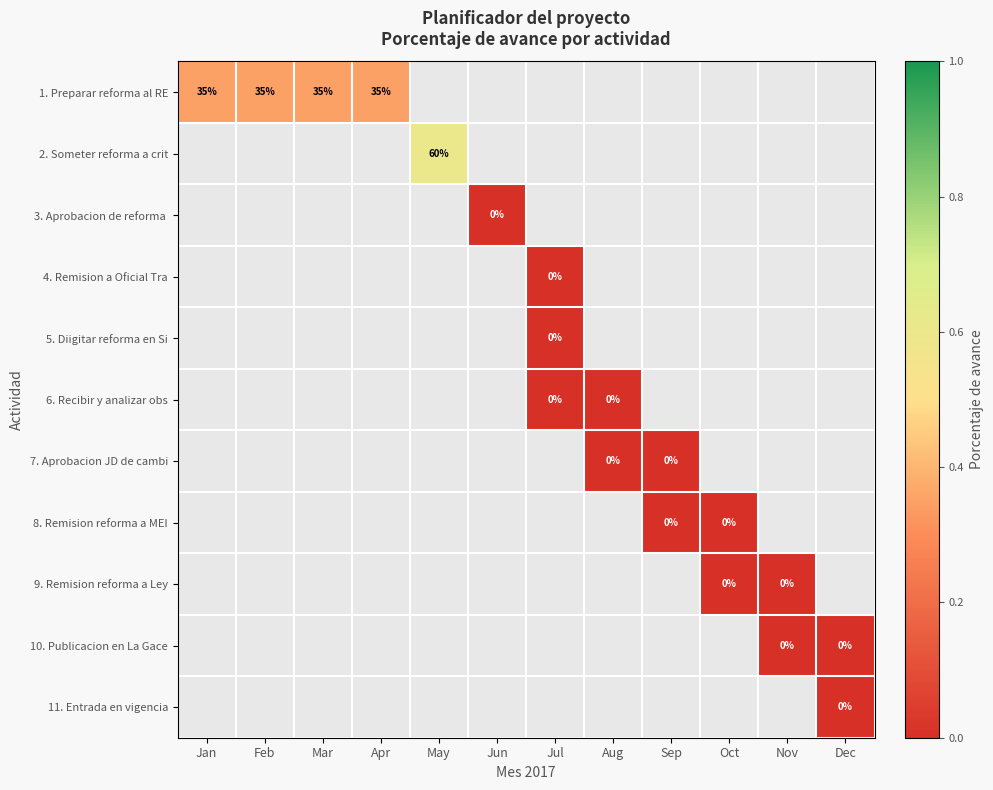

At how many categories does at least one series exceed 0?

5